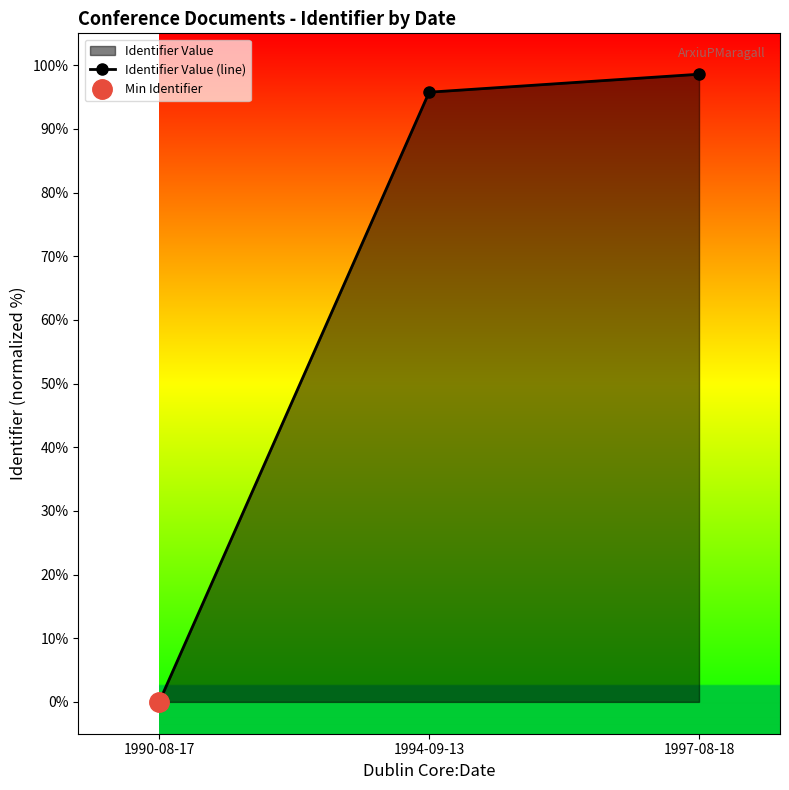

What is the maximum value shown in the chart?

98.6